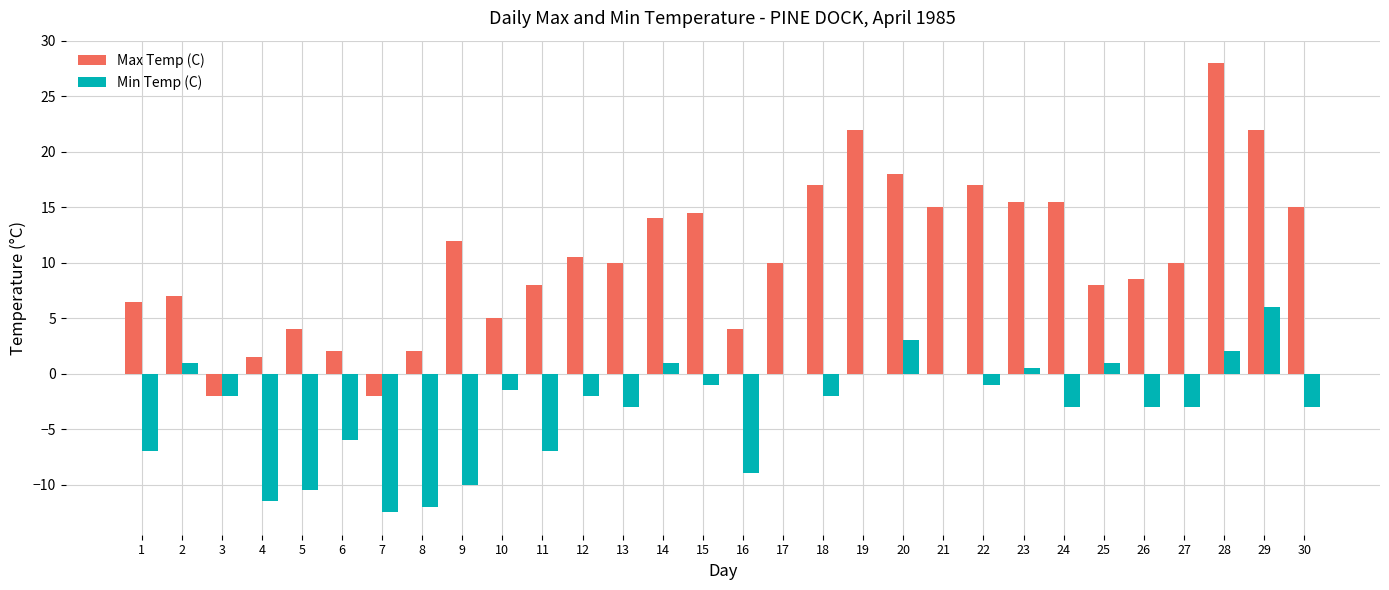

Where does the Max Temp (C) series first go above 10?

9